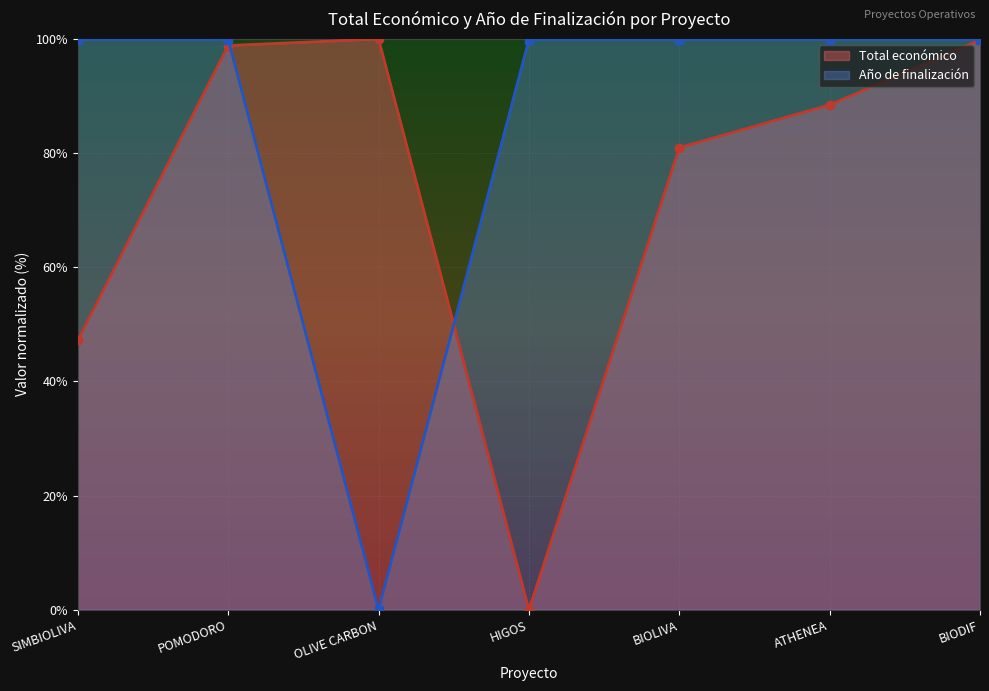

Read the Año de finalización value at HIGOS.

99.9